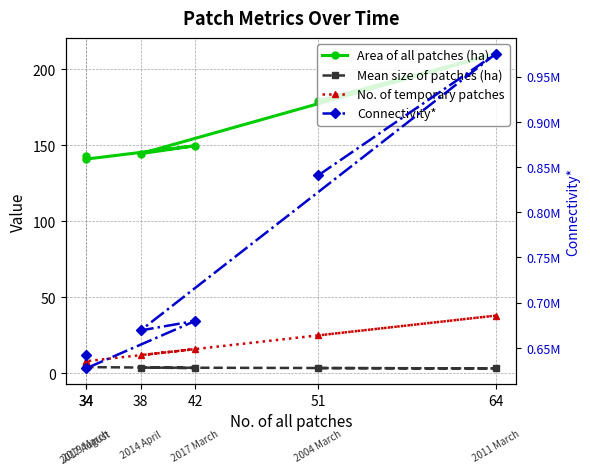

Reading left to right, transcribe all the data shown in this chart.

Area of all patches (ha): 179.3	210.2	144.5	149.7	140.9	143.3
Mean size of patches (ha): 3.5	3.3	3.8	3.6	4.1	4.2
No. of temporary patches: 25.0	38.0	12.0	16.0	8.0	8.0
Connectivity*: 840705.8	975203.3	669245.9	679802.1	627252.9	642355.8